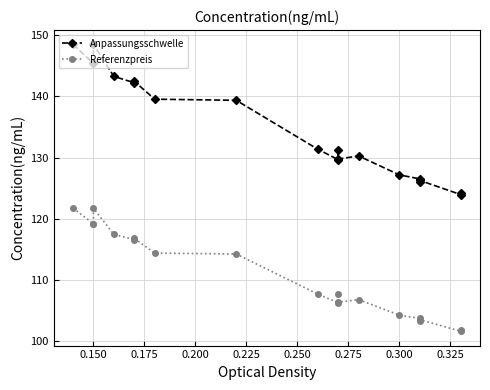

List the series in order of their peak value, lowest first.

Referenzpreis, Anpassungsschwelle